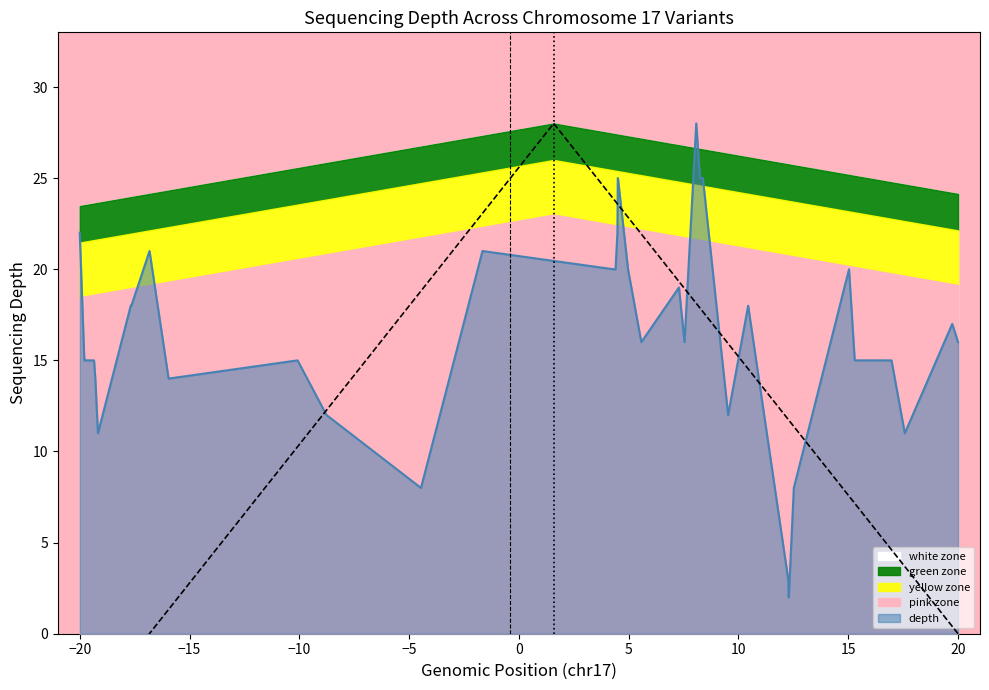

What is the highest value of the depth series?

28